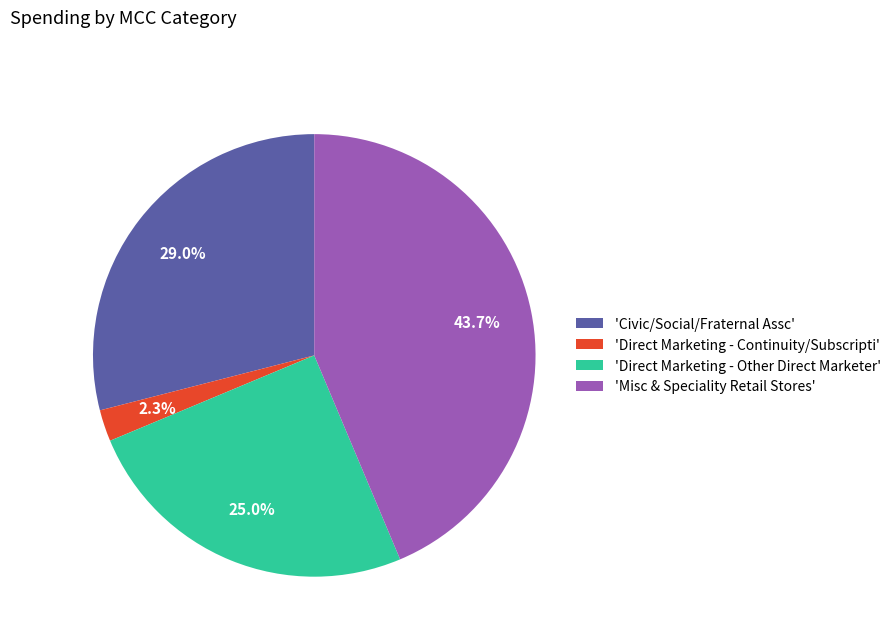

What percentage is NOT represented by 'Direct Marketing - Other Direct Marketer'?

75.0%